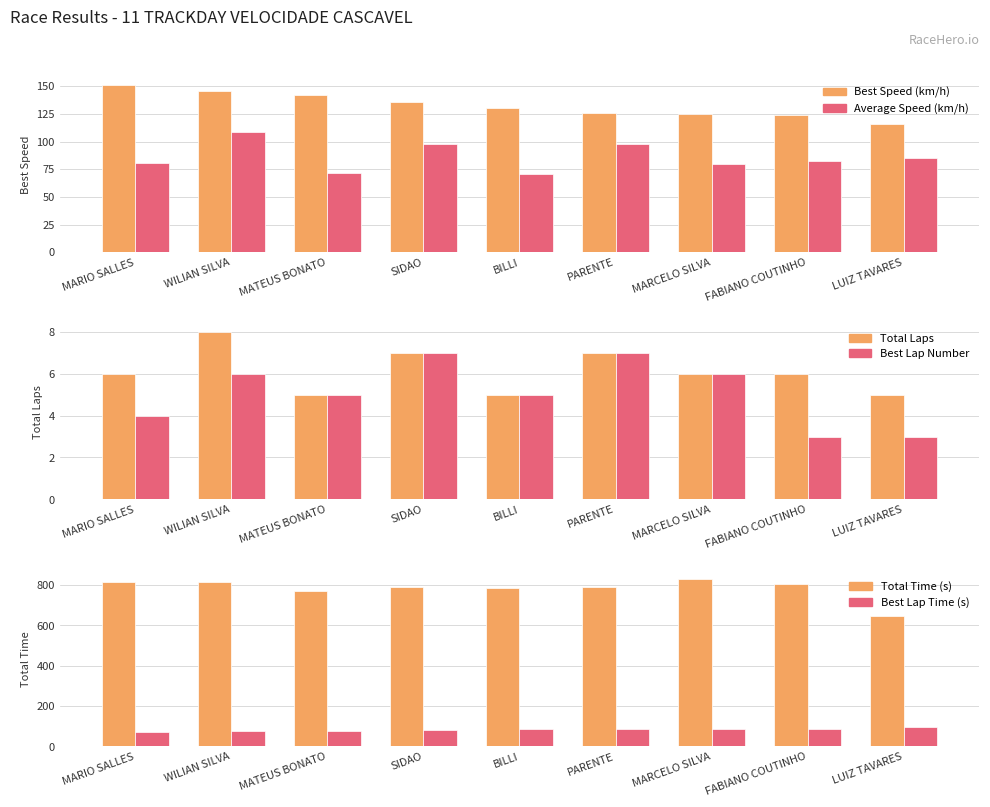

True or false: Best Lap Number has a value of 3.1 at MATEUS BONATO.

False